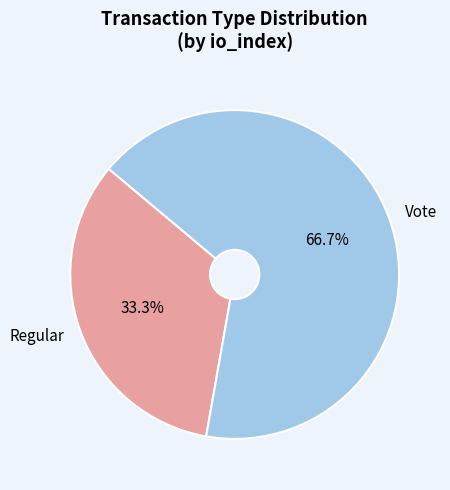

What percentage is NOT represented by Regular?

66.7%